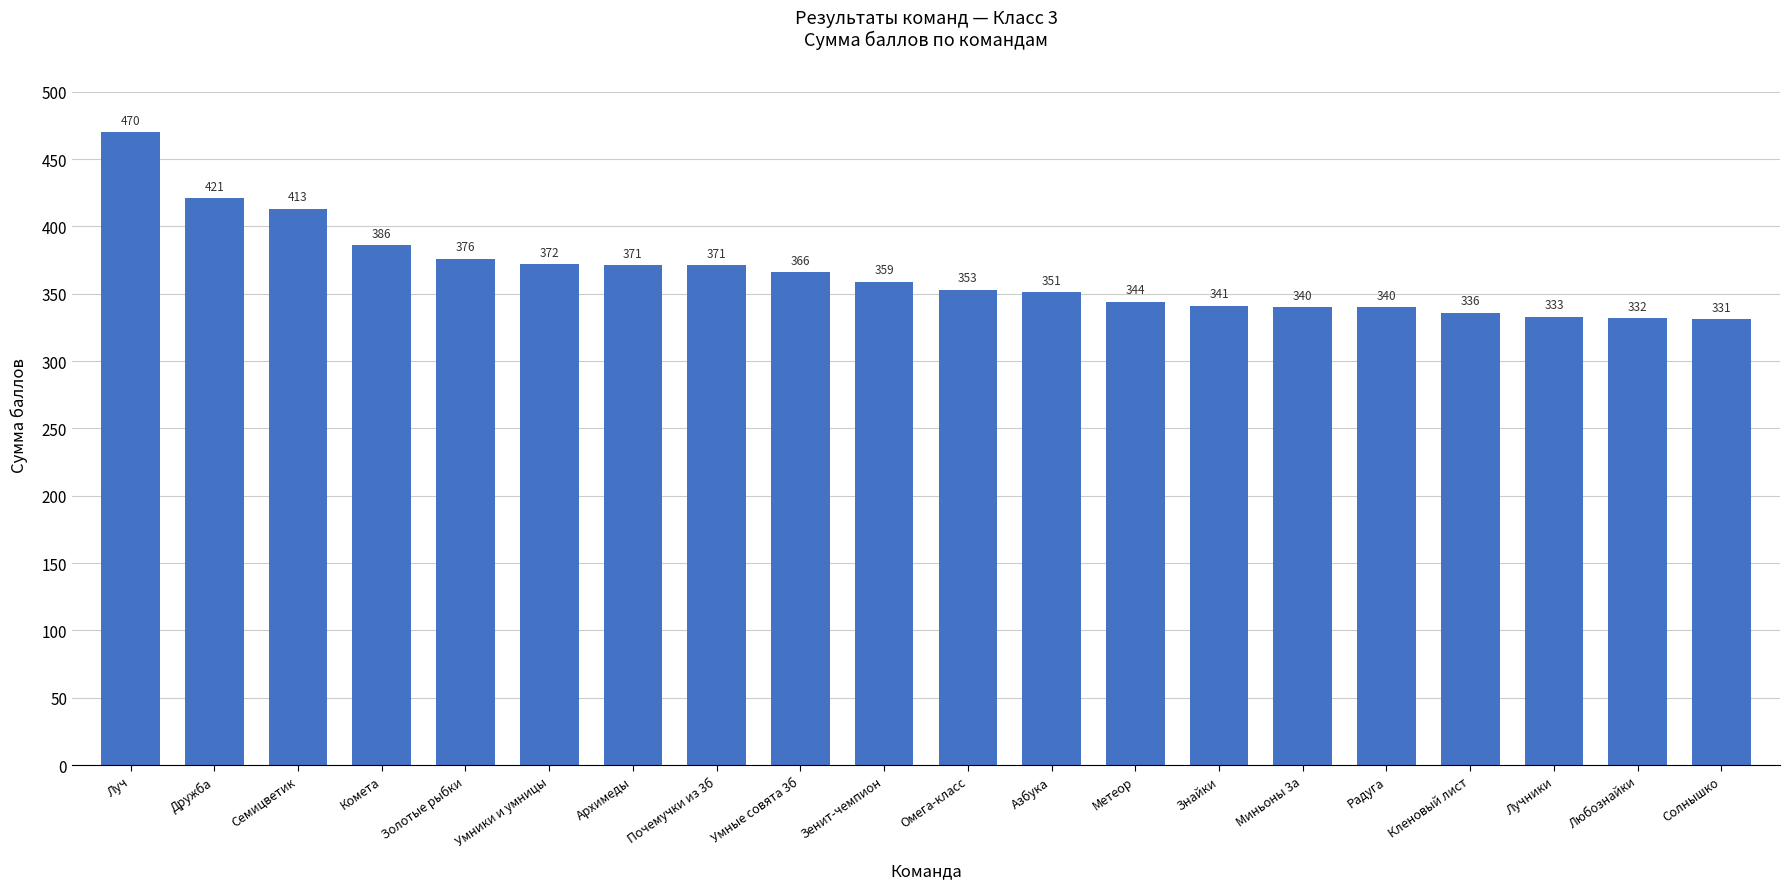

What is the label of the 13th bar from the right?

Почемучки из 3б